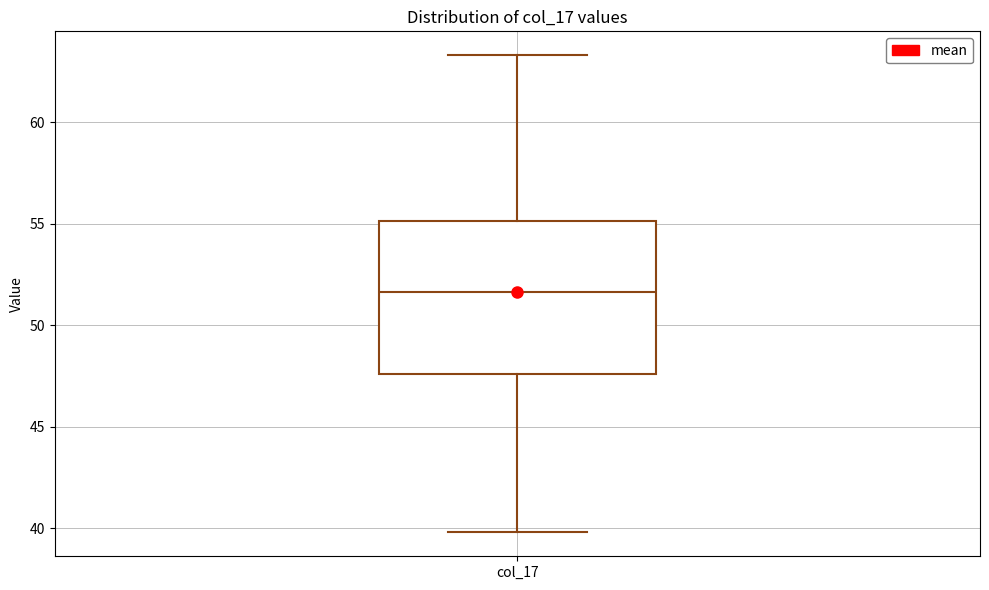

Transcribe this box plot: give where the median line is, the range the box spans, and where the two whiskers end, as read against the y-axis. The values are not printed on the chart, so give them approximately, as read against the axis.

median 51.5, box 47.5 to 55.0, whiskers 40.0 to 63.5